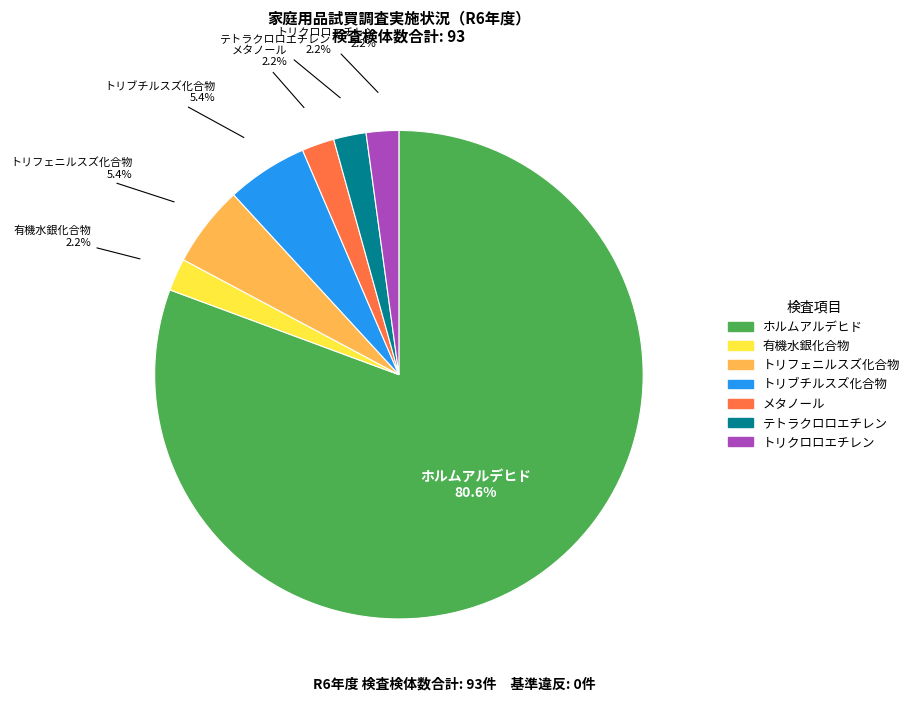

Is there a majority slice in this chart?

Yes